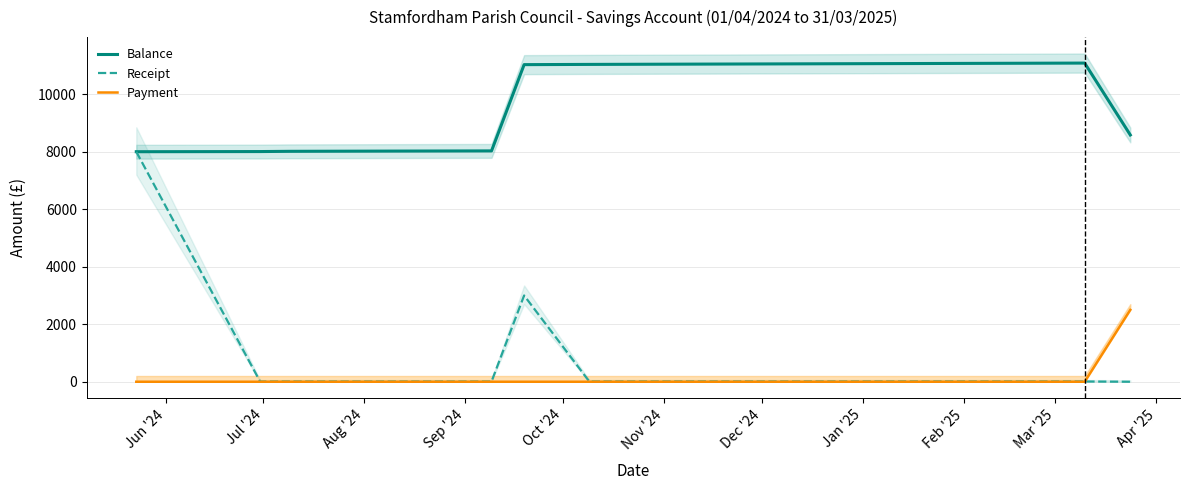

What is the minimum value for Balance?

8000.0